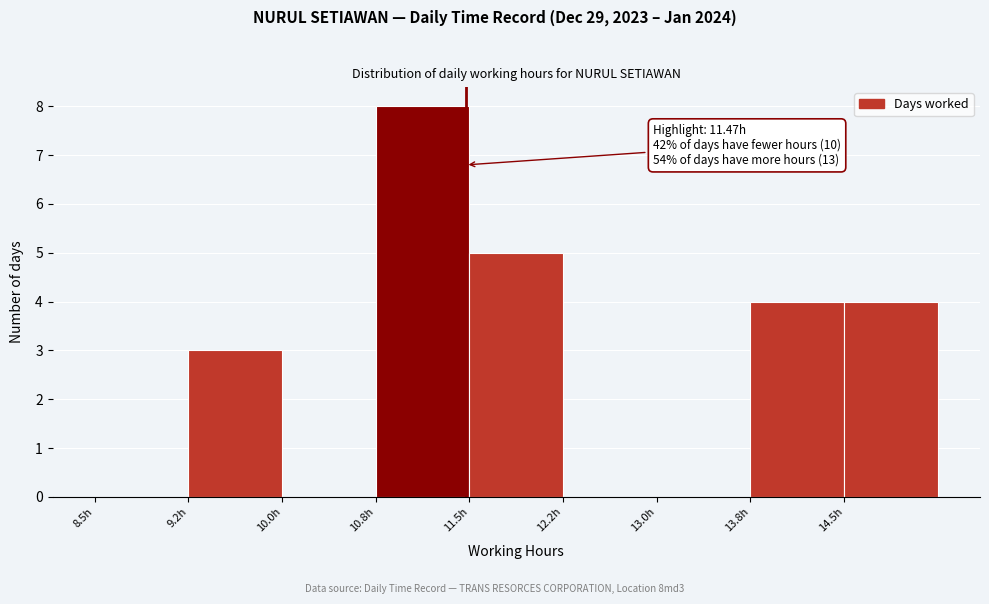

Which range on the x-axis has the tallest bar?

10.75 to 11.50